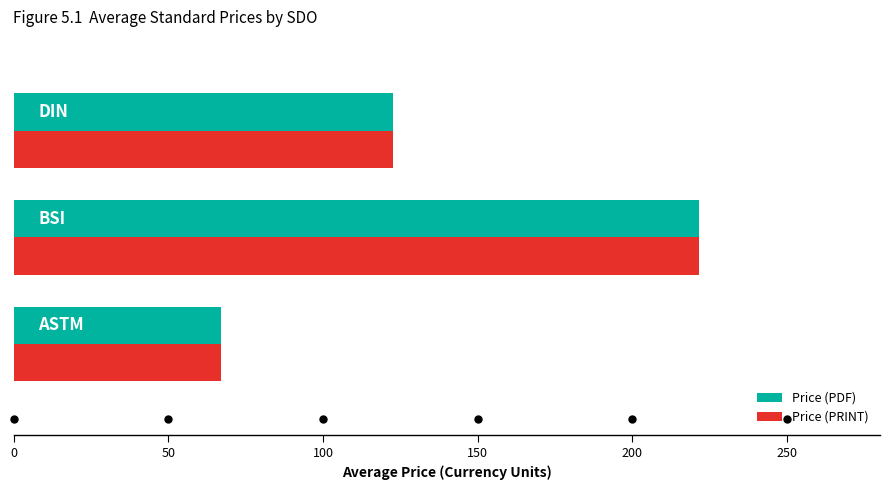

What is the minimum value for Price (PRINT)?

67.2